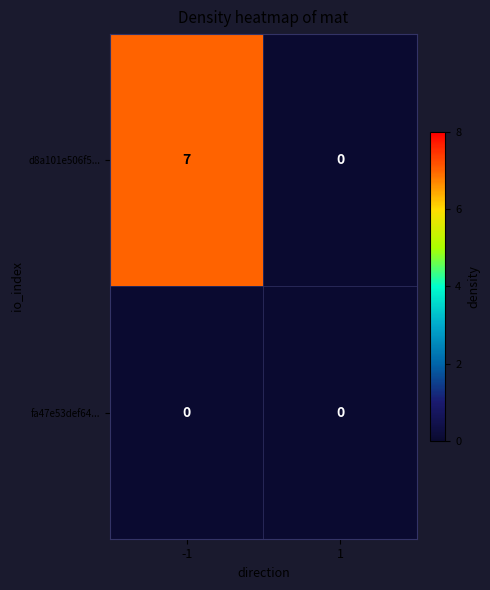

True or false: d8a101e506f5... has a value of 0 at 1.

True